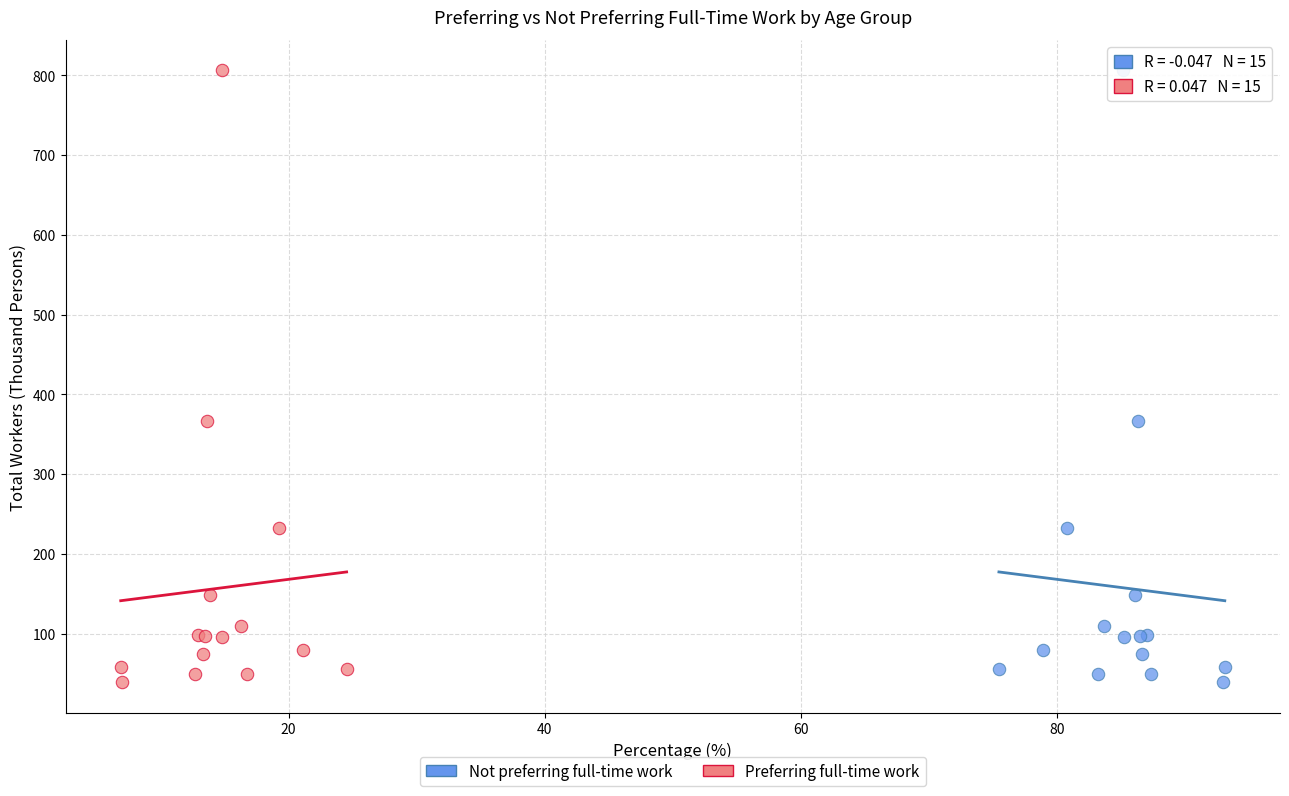

What are all the series names shown in the legend?

Not preferring full-time work, Preferring full-time work